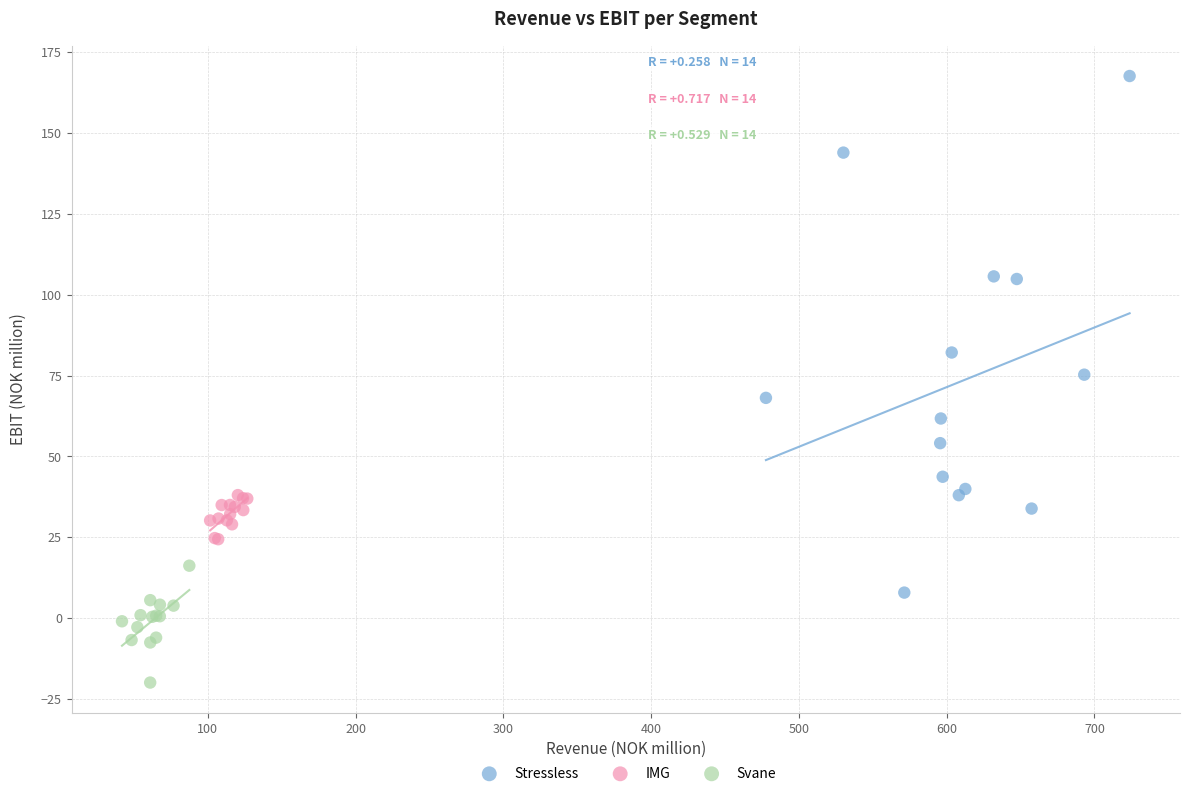

Which series has the largest Y range (max minus min)?

Stressless